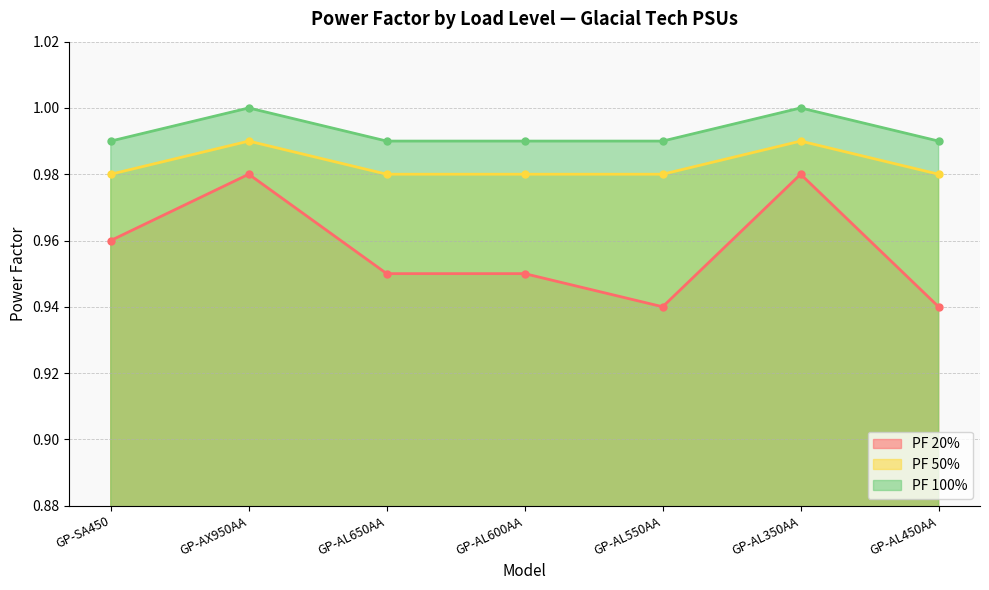

What position from the left is GP-SA450?

1